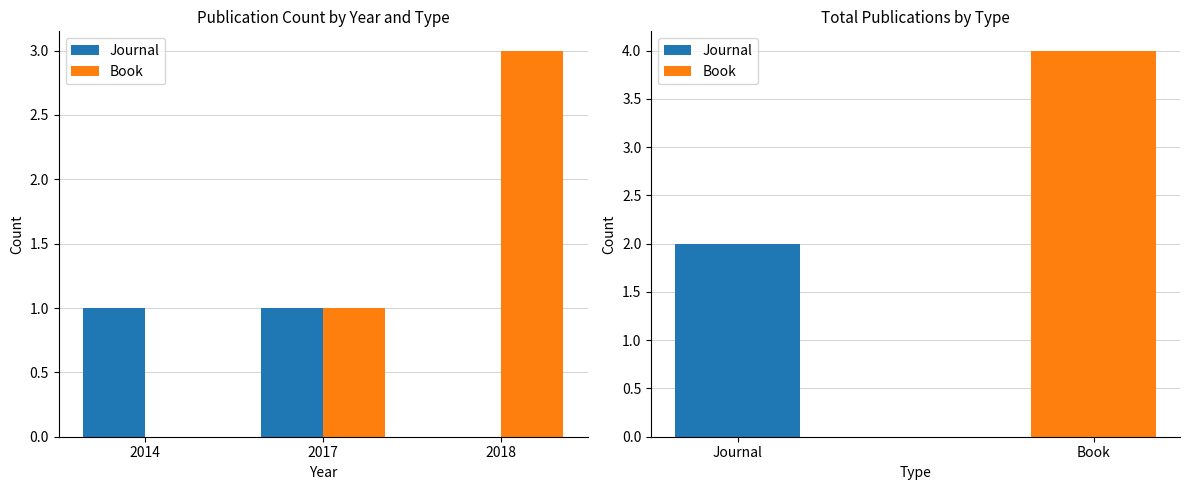

What is the difference between the second highest and minimum values in the Journal series?

1